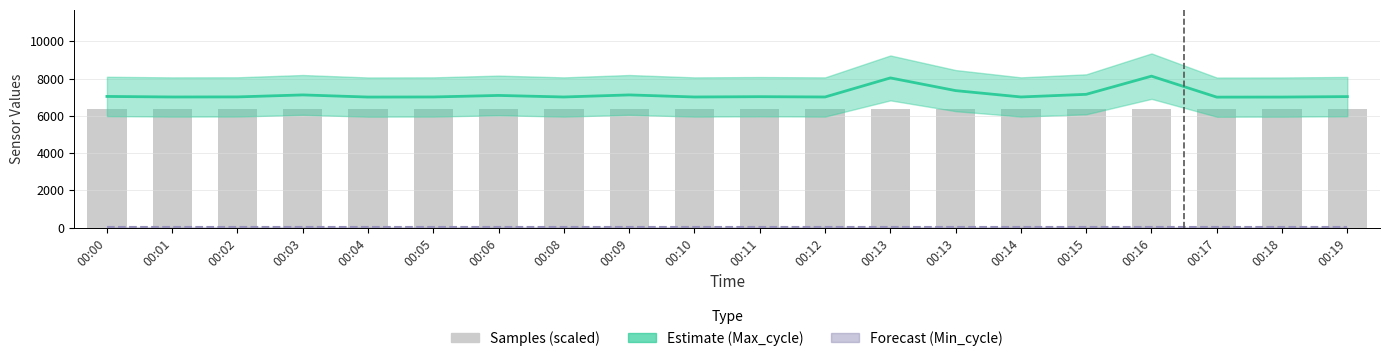

Which series has the largest total across all categories?

Estimate